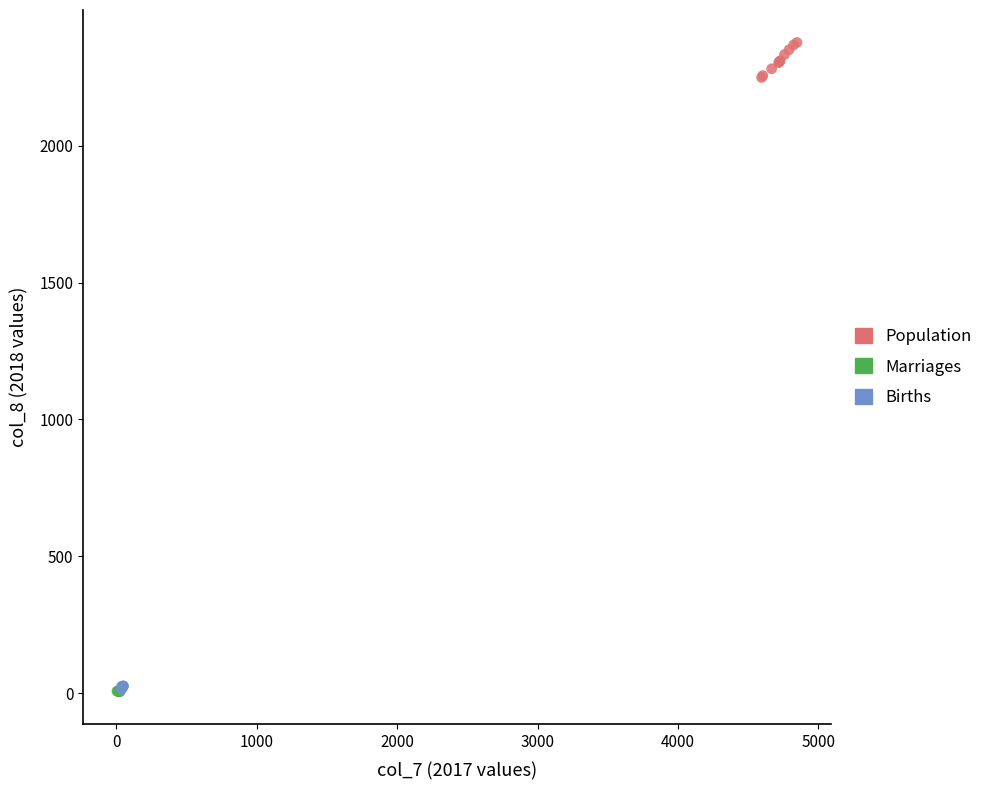

Which series reaches the maximum Y coordinate?

Population